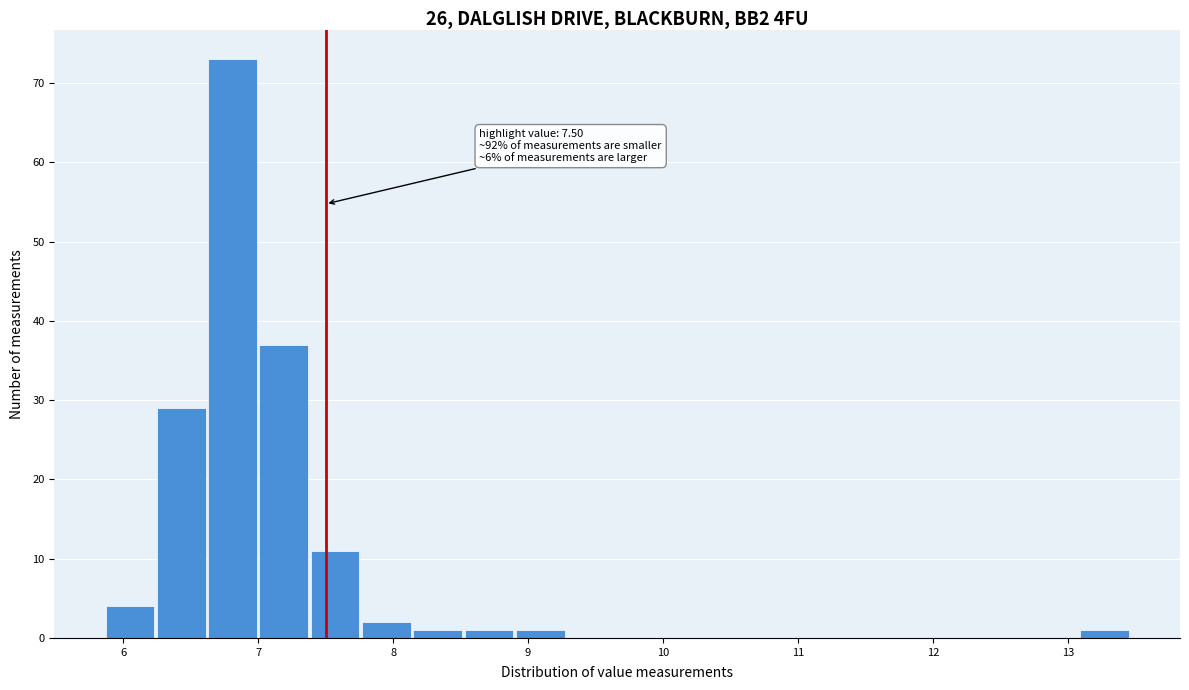

Read against the x-axis, roughly where is the centre of the tallest bar?

6.8